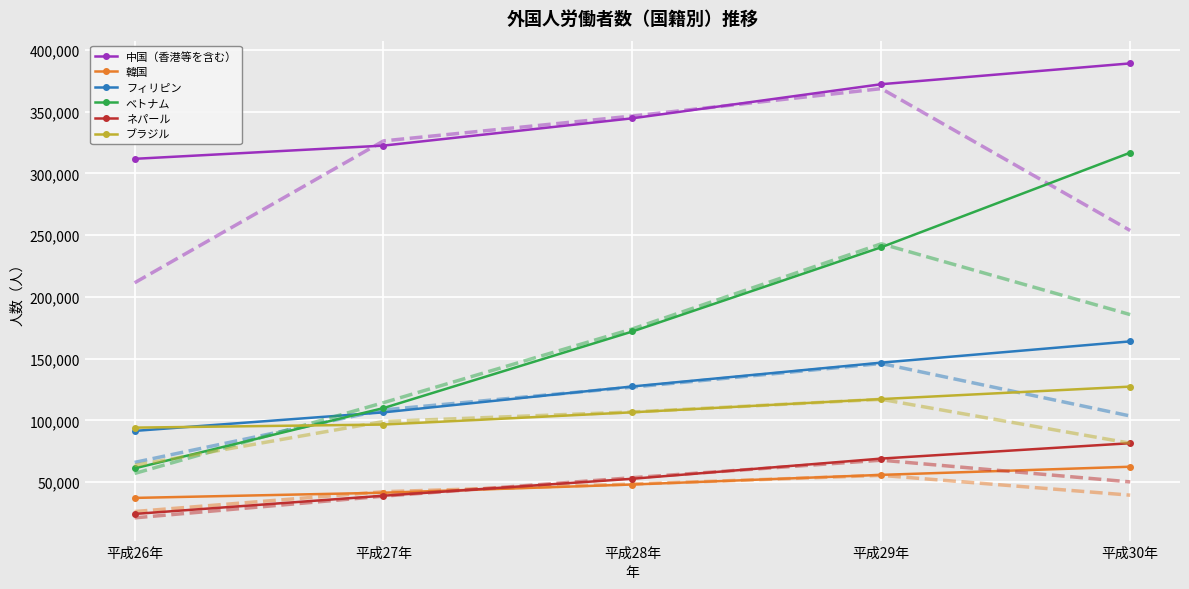

Where is ネパール nearest to the value 52922?

平成28年